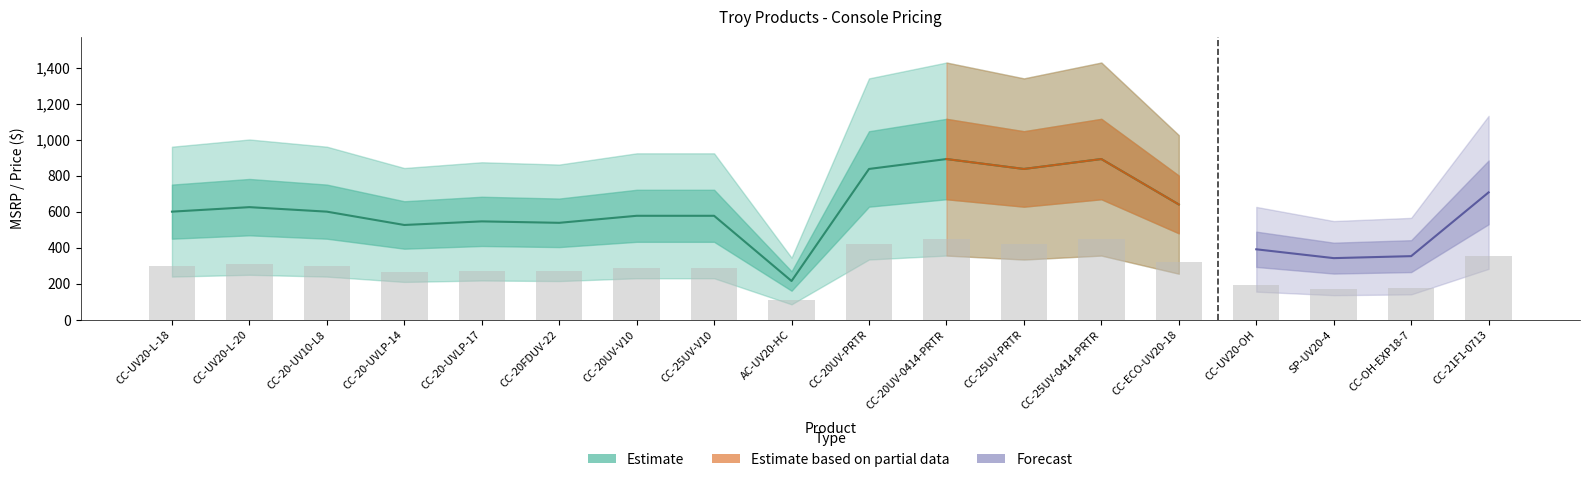

Is it true that the value at CC-OH-EXP18-7 is 177.0?

True